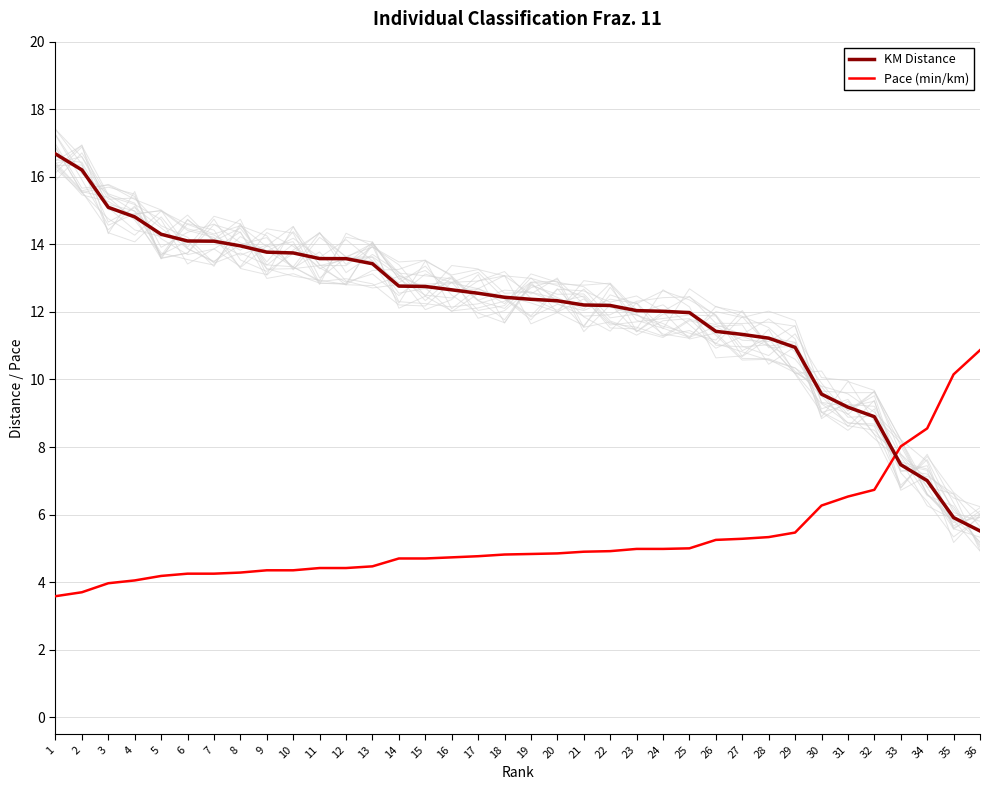

Where is KM Distance nearest to the value 11?

29